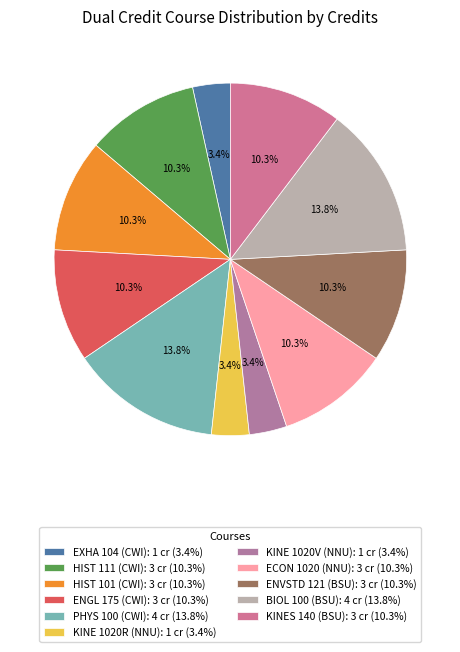

How much of the chart is everything except KINE 1020R (NNU)?

96.6%